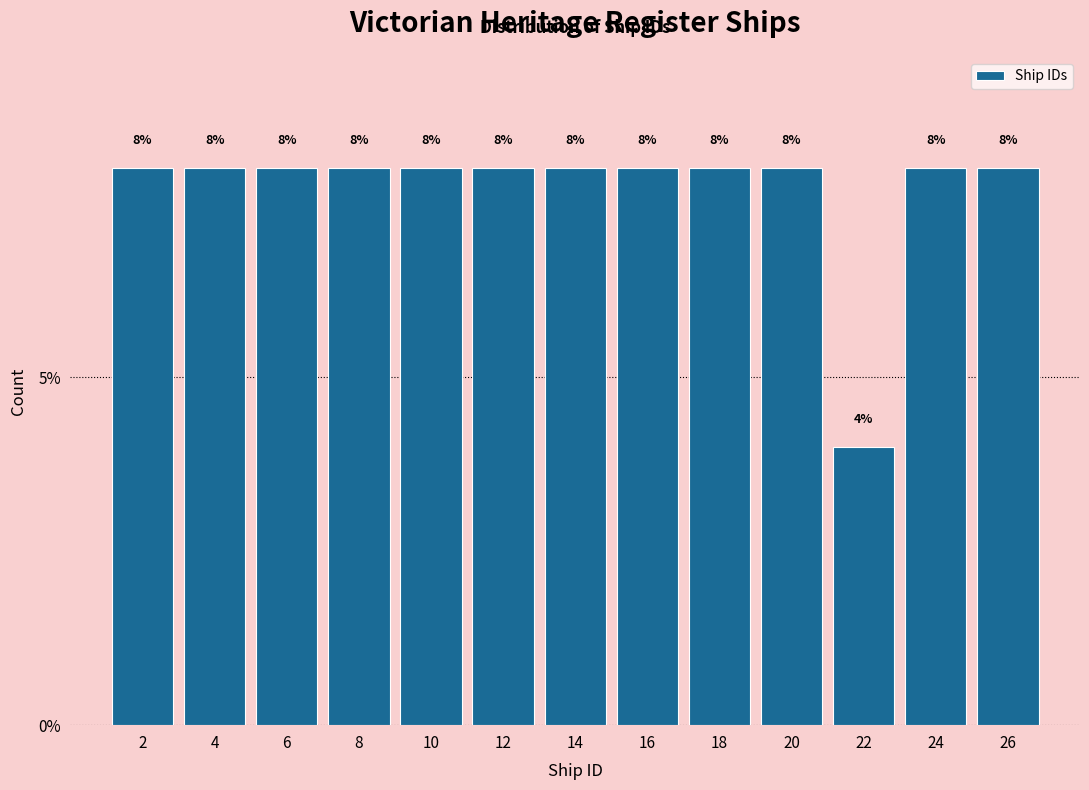

Reading left to right, list every bar in this chart as the range it spans on the x-axis followed by its height.

1 to 3: 8
3 to 5: 8
5 to 7: 8
7 to 9: 8
9 to 11: 8
11 to 13: 8
13 to 15: 8
15 to 17: 8
17 to 19: 8
19 to 21: 8
21 to 23: 4
23 to 25: 8
25 to 27: 8